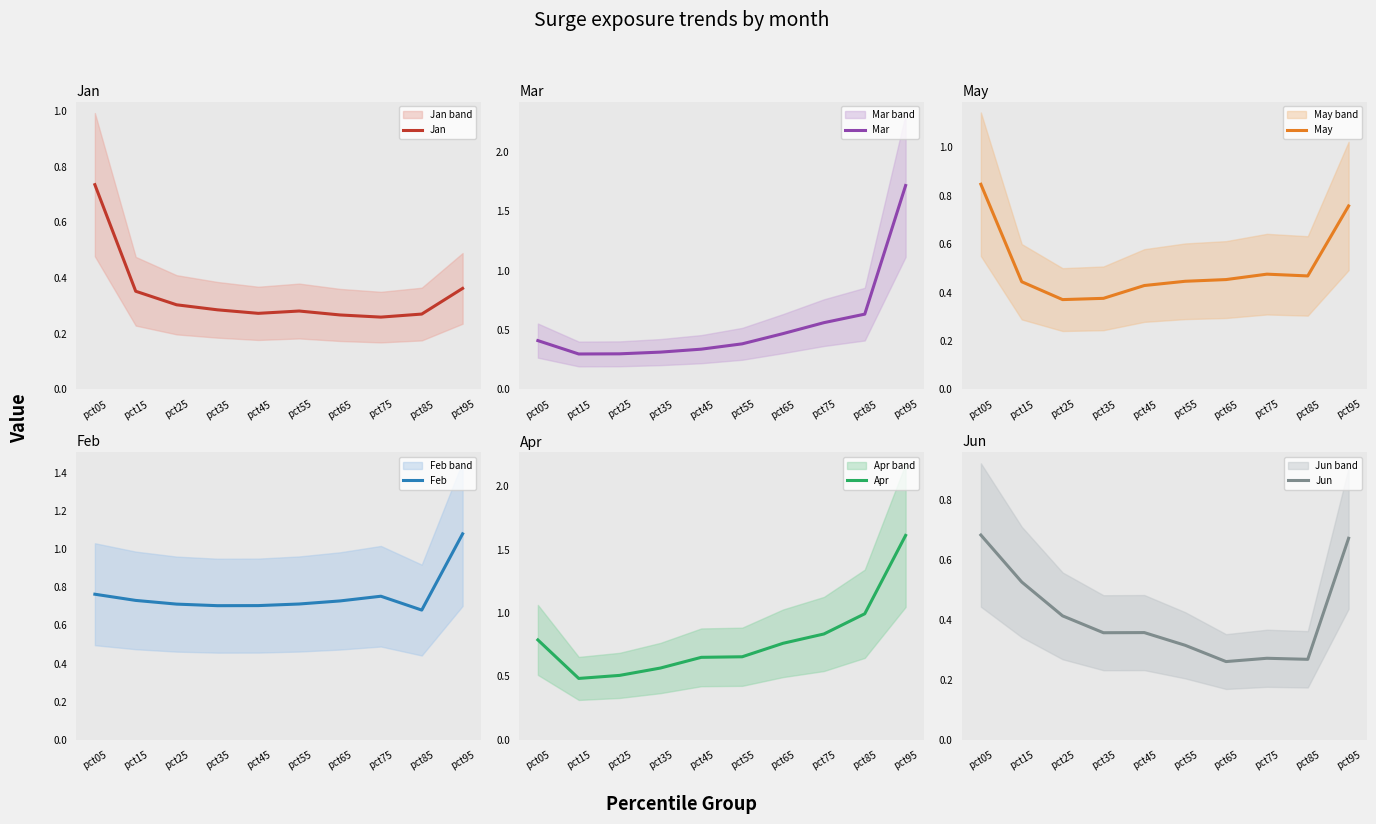

Is this an area chart (filled region under the line)?

No